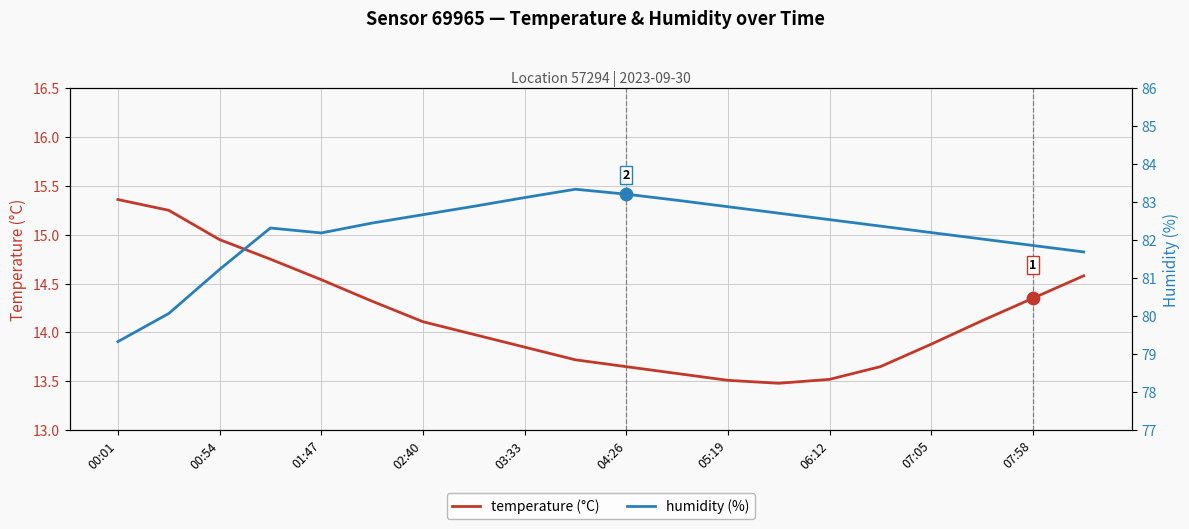

Which series reaches the minimum Y coordinate?

temperature (°C)